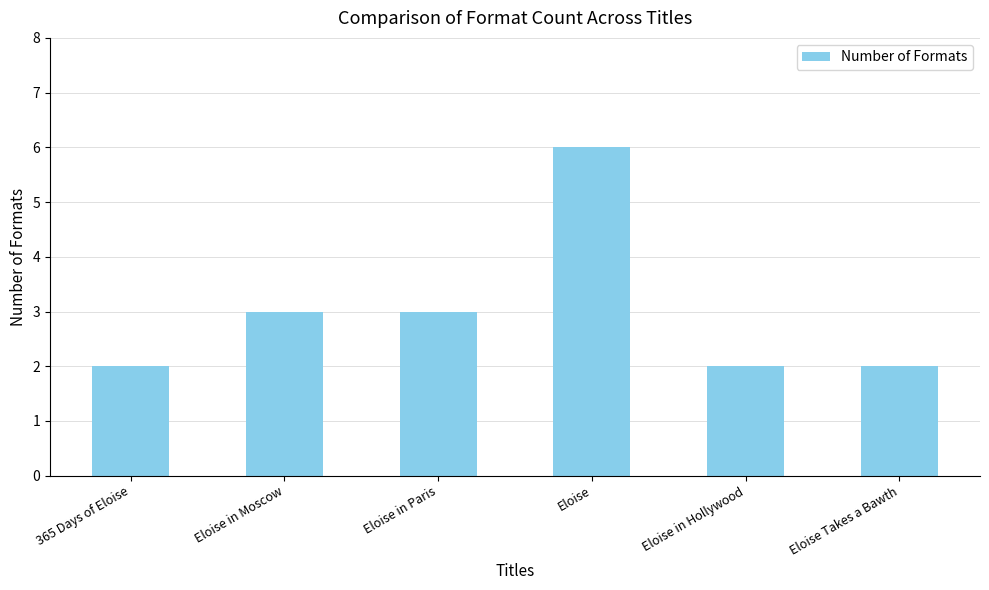

Read the value at Eloise in Paris.

3